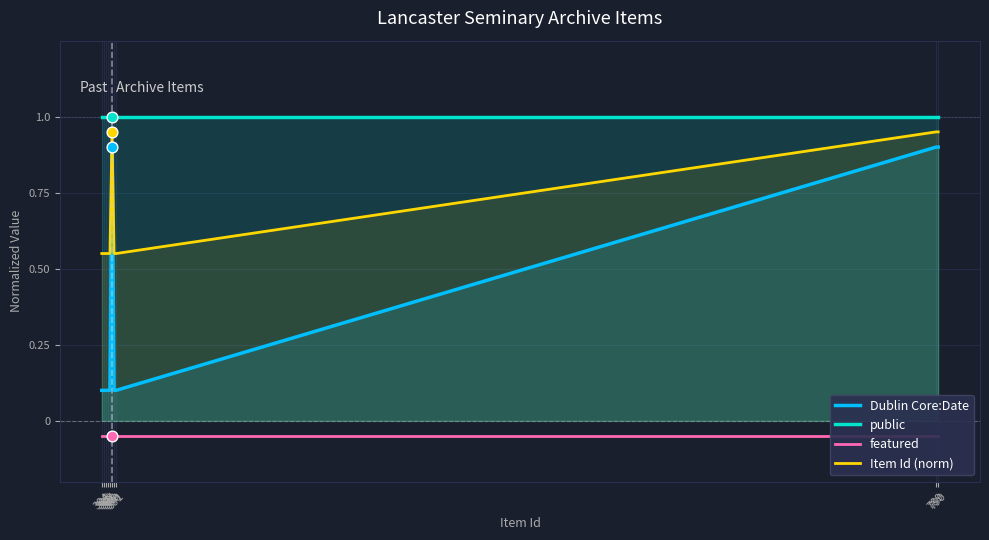

What are all the series names shown in the legend?

Dublin Core:Date, public, featured, Item Id (norm)